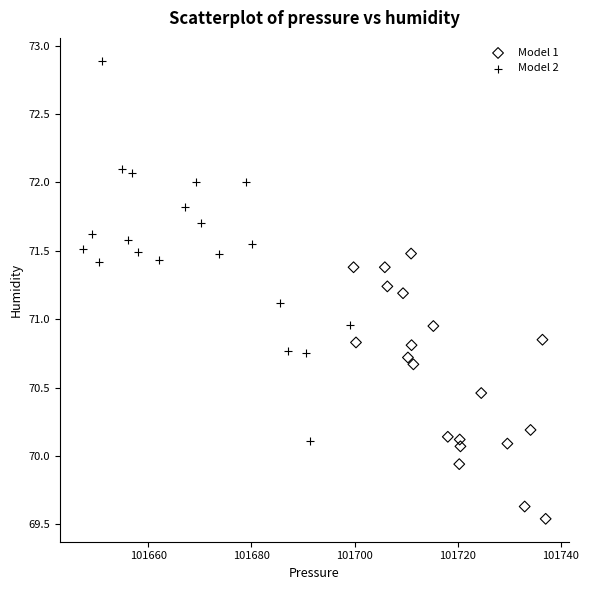

Which series has the largest Y range (max minus min)?

Model 2